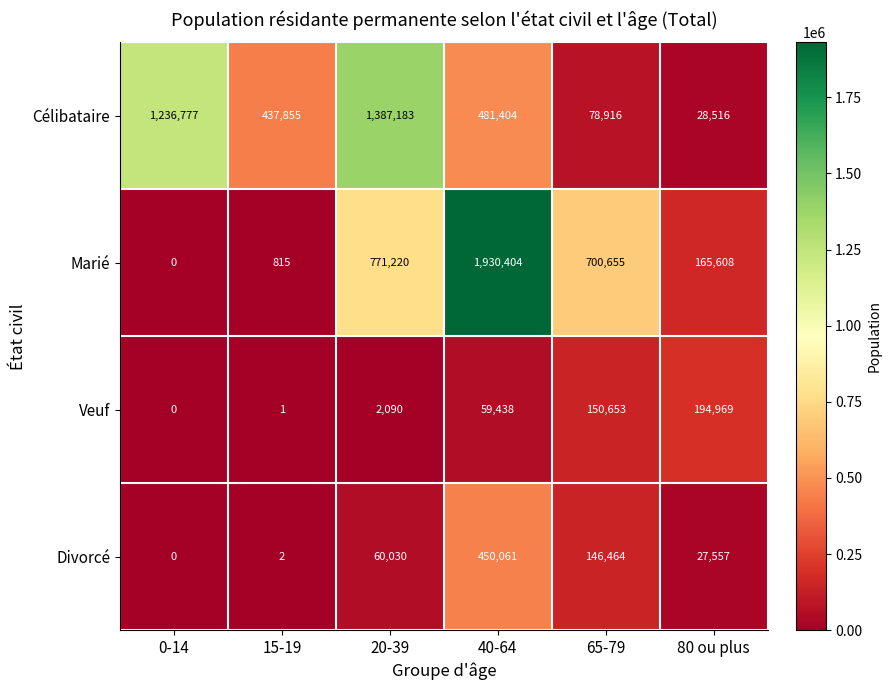

Is the value of Veuf at 80 ou plus greater than the value of Marié at 0-14?

Yes